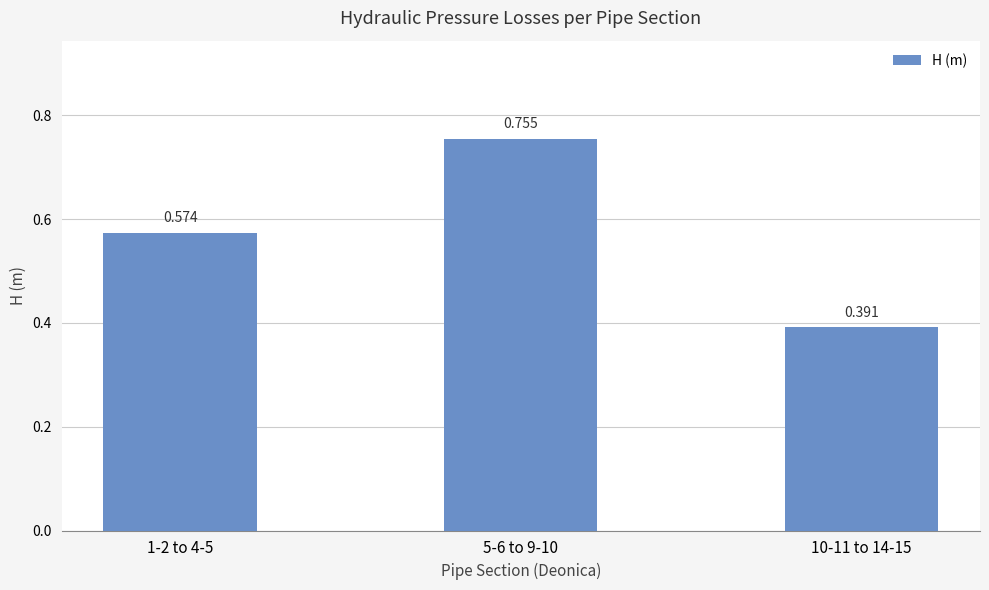

Reading right to left, transcribe all the data shown in this chart.

10-11 to 14-15=0.4	5-6 to 9-10=0.8	1-2 to 4-5=0.6